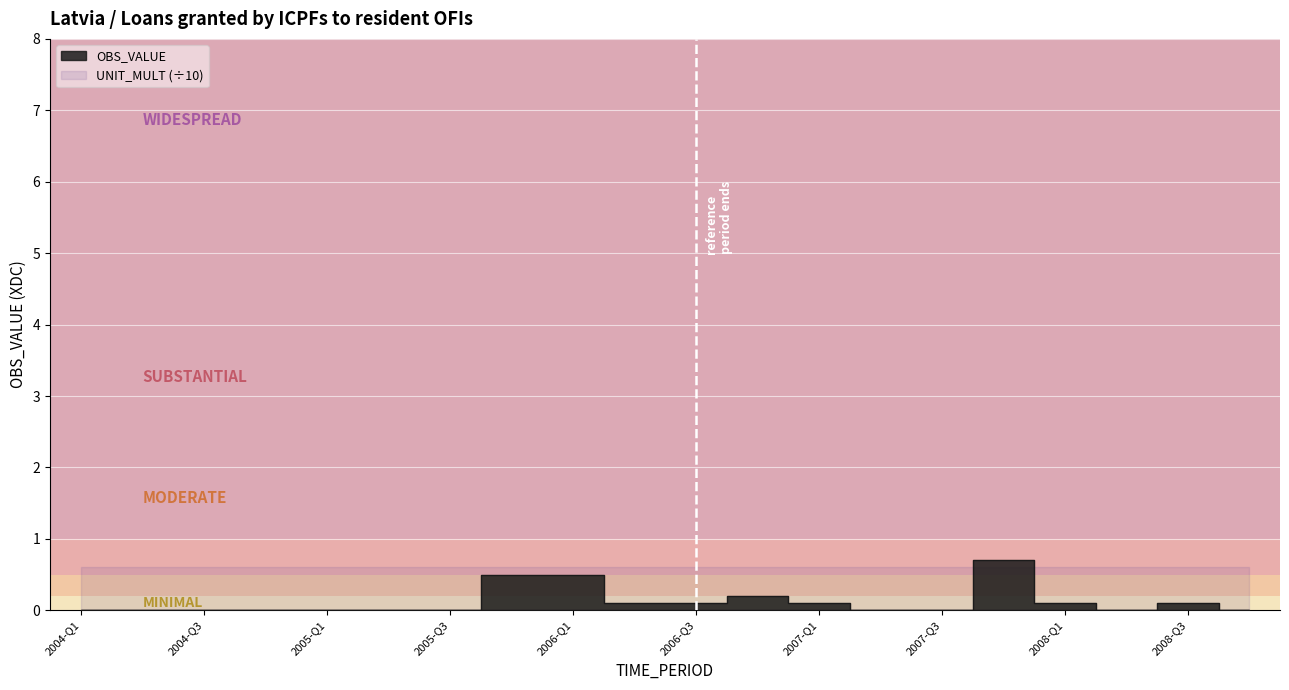

Between 2005-Q2 and 2006-Q2, which is larger?

2006-Q2